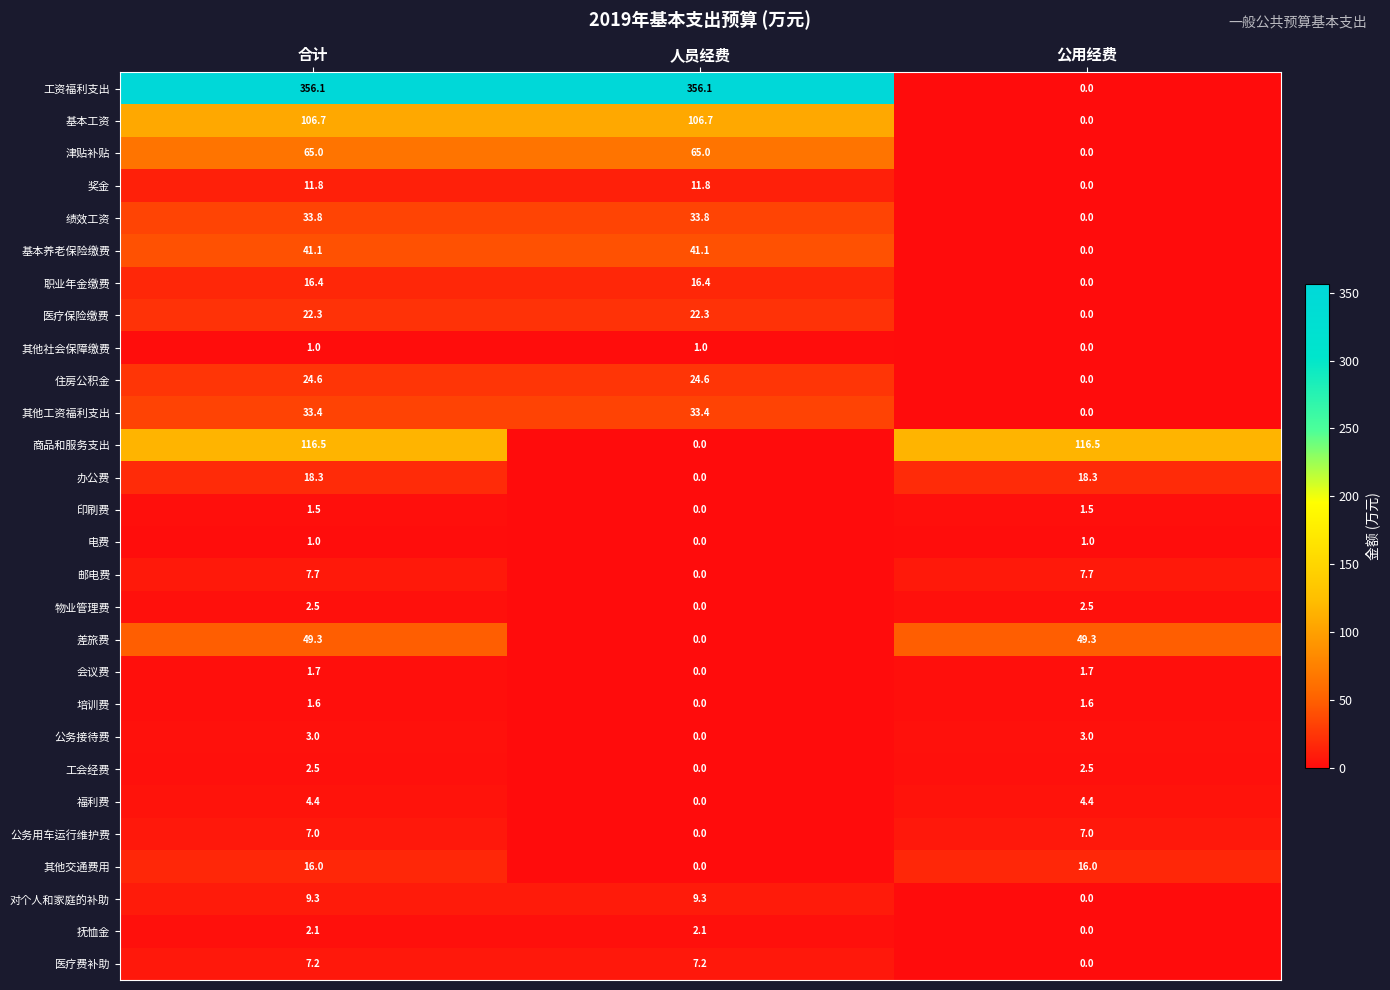

Is it true that 其他工资福利支出 equals 33.4 at 合计?

True